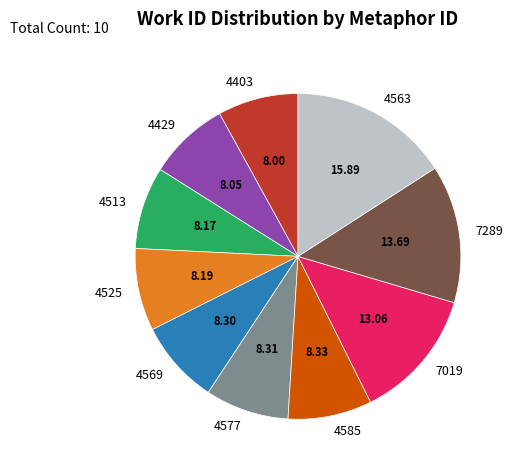

Combined, do 4403 and 4563 account for over 50%?

No